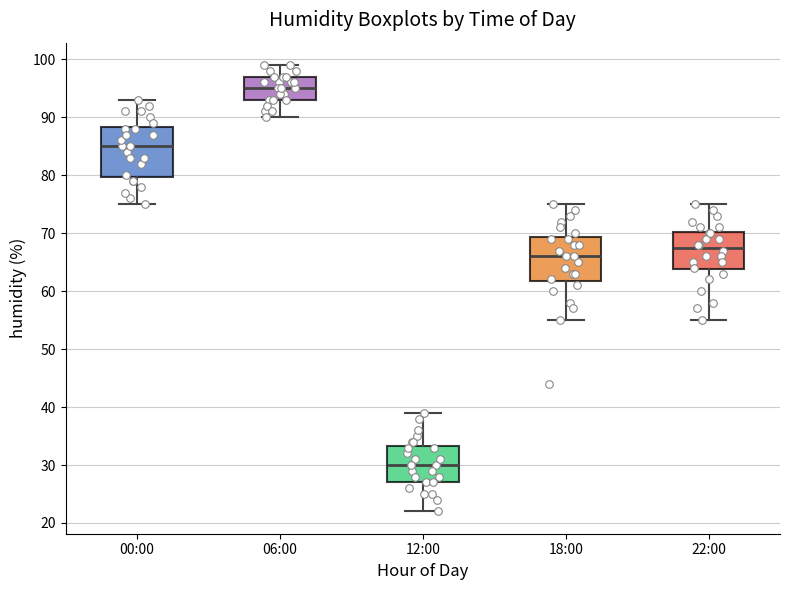

Reading left to right, transcribe this box plot: for each box, give where its median line is, the range the box spans, and where its two whiskers end, as read against the y-axis. The values are not printed on the chart, so give them approximately, as read against the axis.

00:00: median 85, box 80 to 88, whiskers 75 to 93
06:00: median 95, box 93 to 97, whiskers 90 to 99
12:00: median 30, box 27 to 33, whiskers 22 to 39
18:00: median 66, box 62 to 69, whiskers 55 to 75
22:00: median 68, box 64 to 70, whiskers 55 to 75